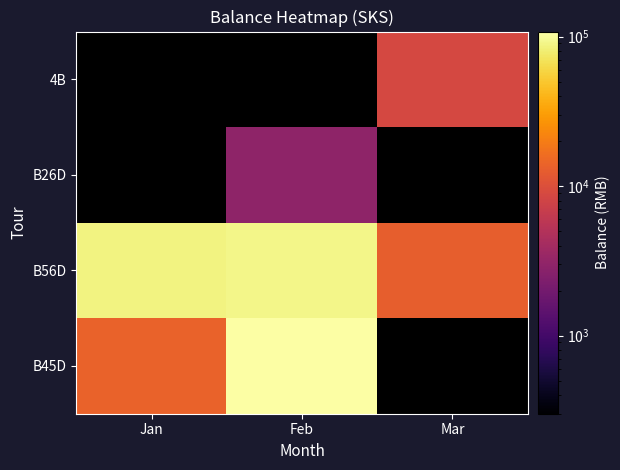

Read the B26D value at Feb.

2940.0